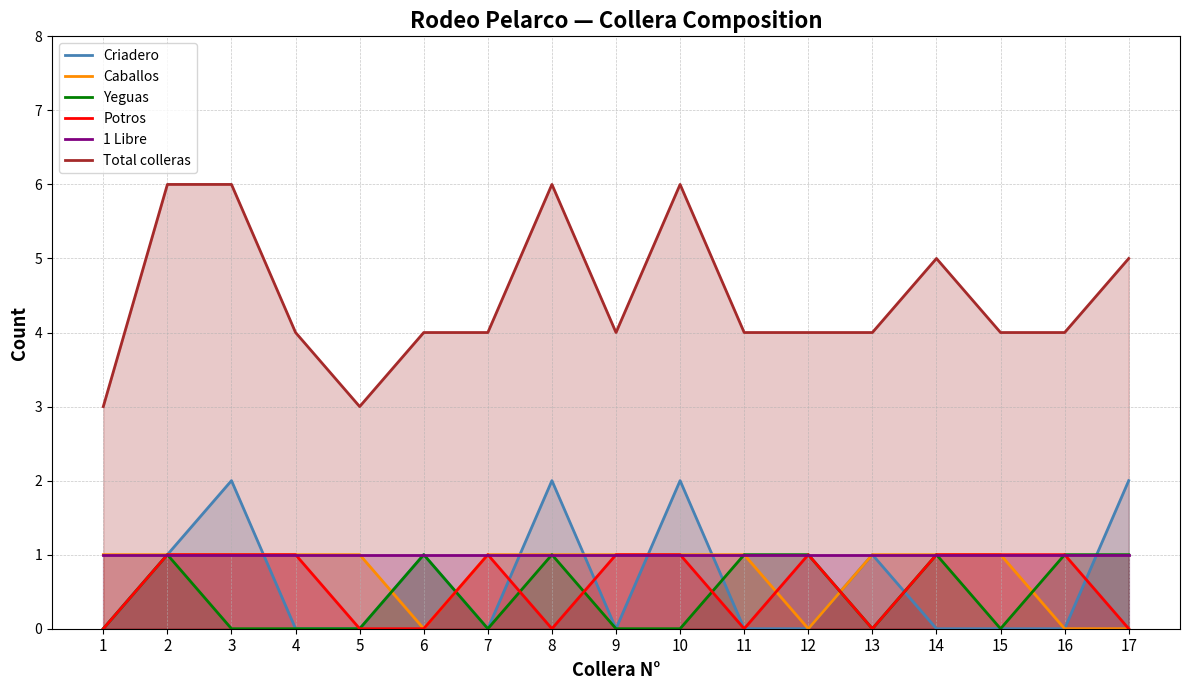

What is the approximate value of Potros at 3?

1